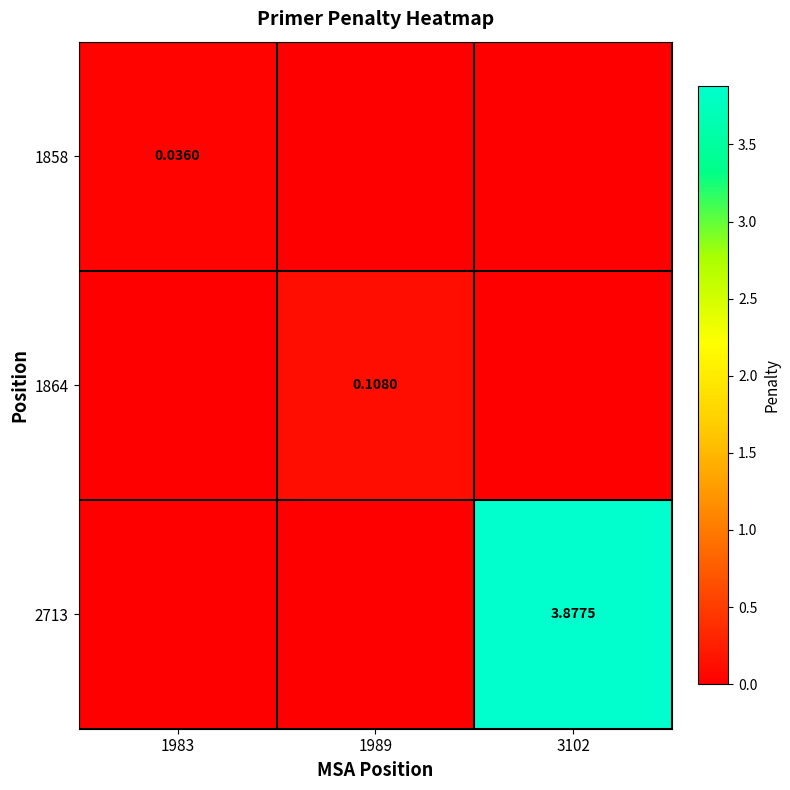

Which category has the highest value across all series?

3102